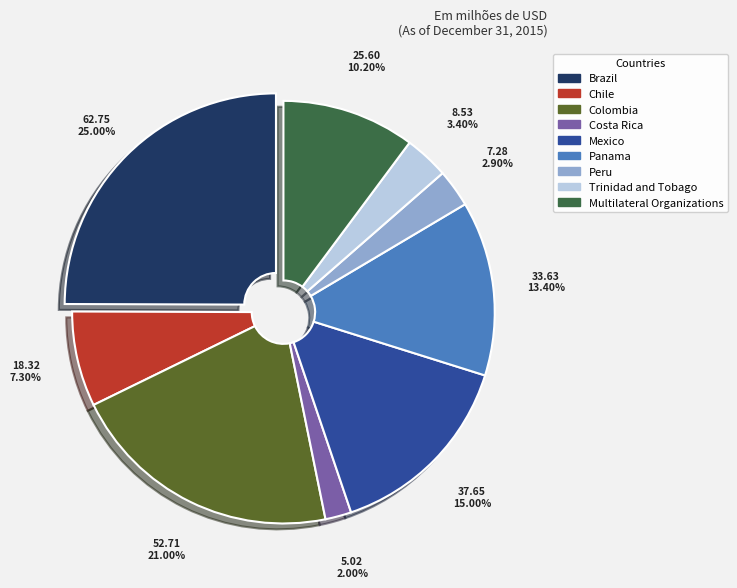

What is the smallest slice in the pie chart?

Costa Rica